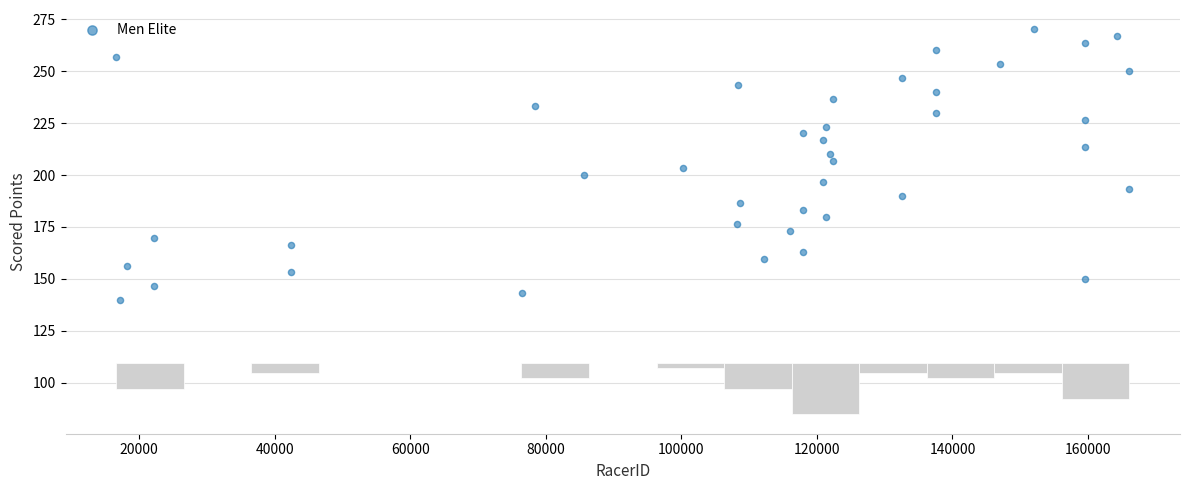

What is the range of Y values (max minus min)?

130.5